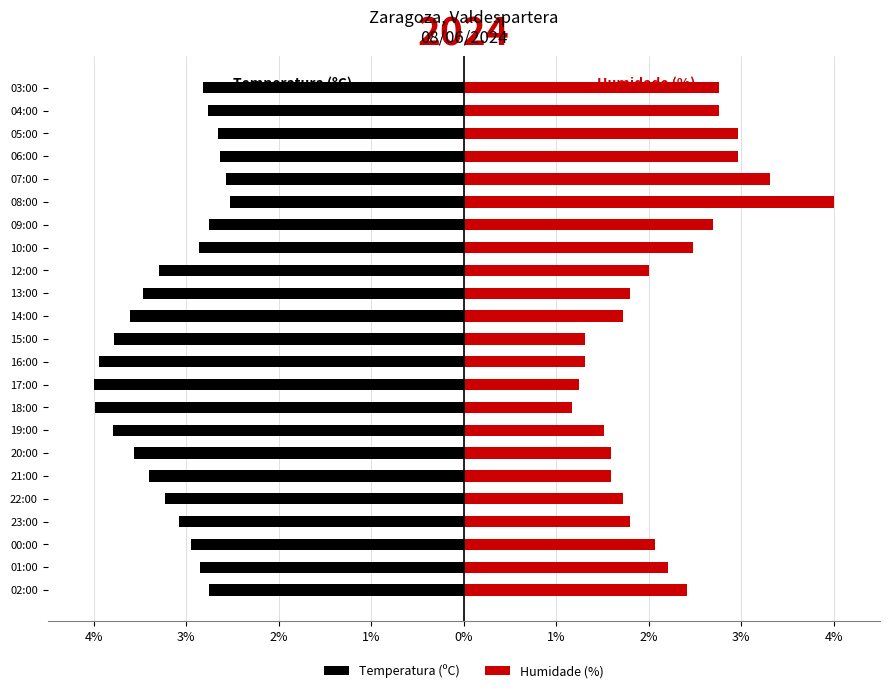

What is the value of the Temperatura (ºC) bar at the 18th from the left?

-2.5